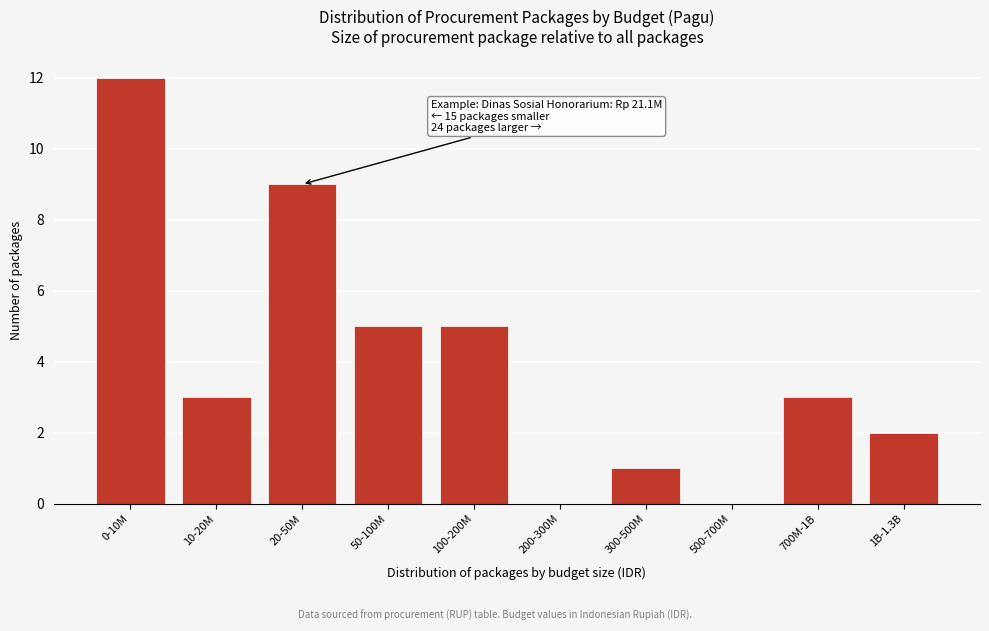

Reading left to right, transcribe all the data shown in this chart.

0-10M=12	10-20M=3	20-50M=9	50-100M=5	100-200M=5	200-300M=0	300-500M=1	500-700M=0	700M-1B=3	1B-1.3B=2